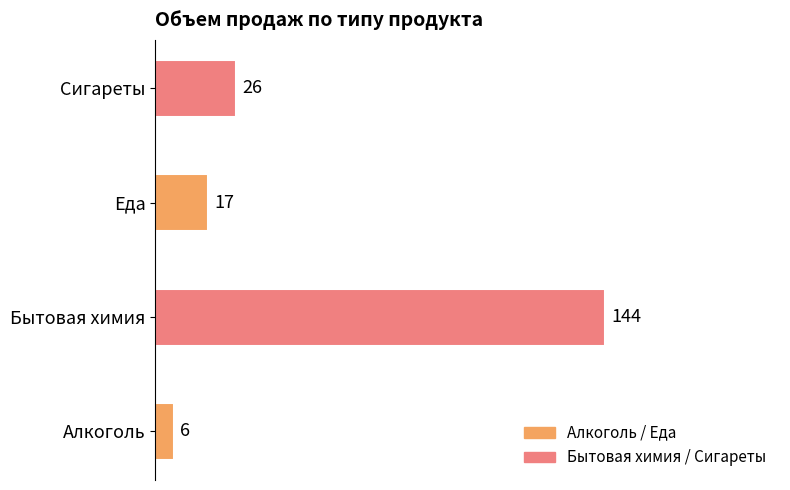

What is the difference between the second highest and minimum values?

20